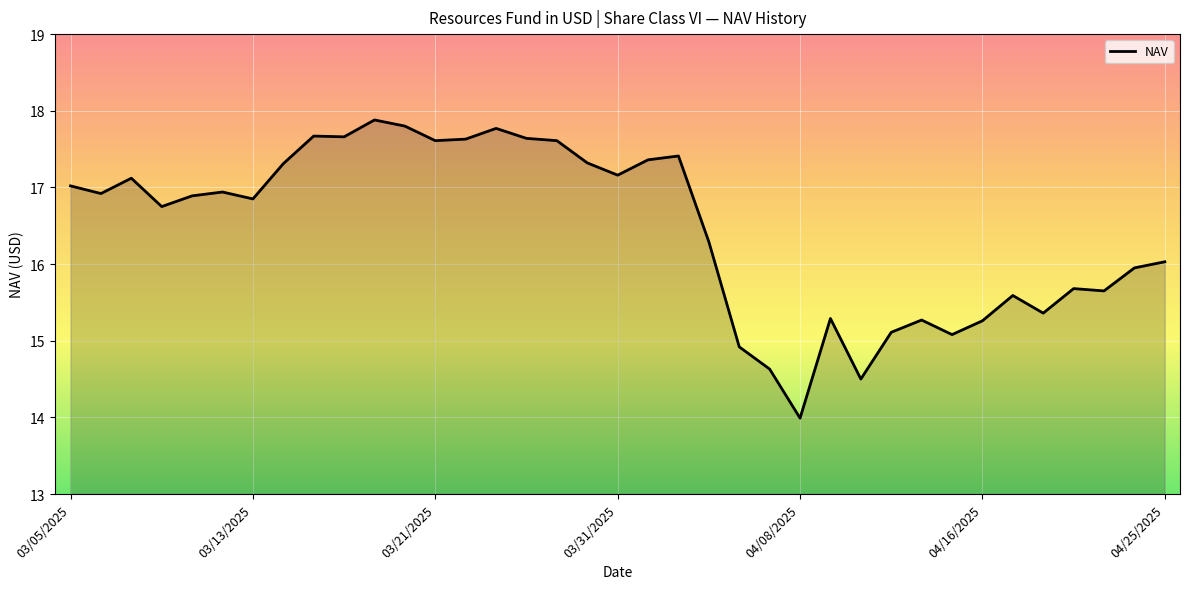

What is the minimum value shown in the chart?

14.0